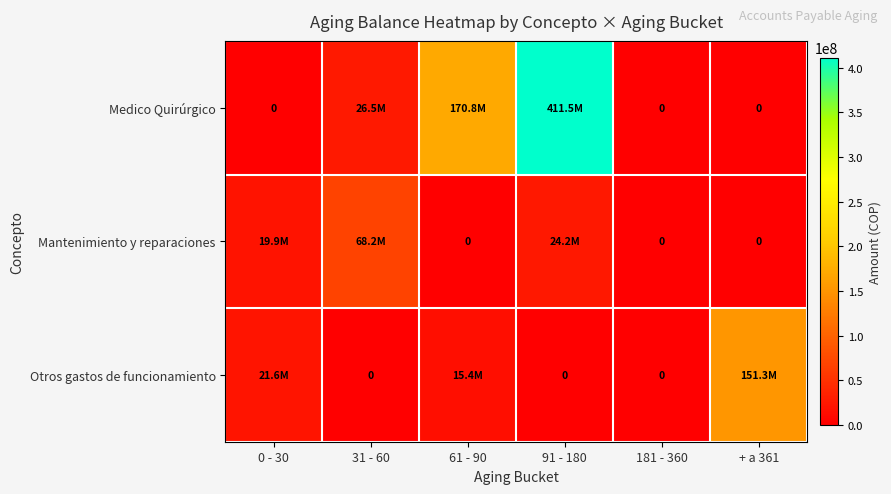

At which category does the chart reach its peak across all series?

91 - 180